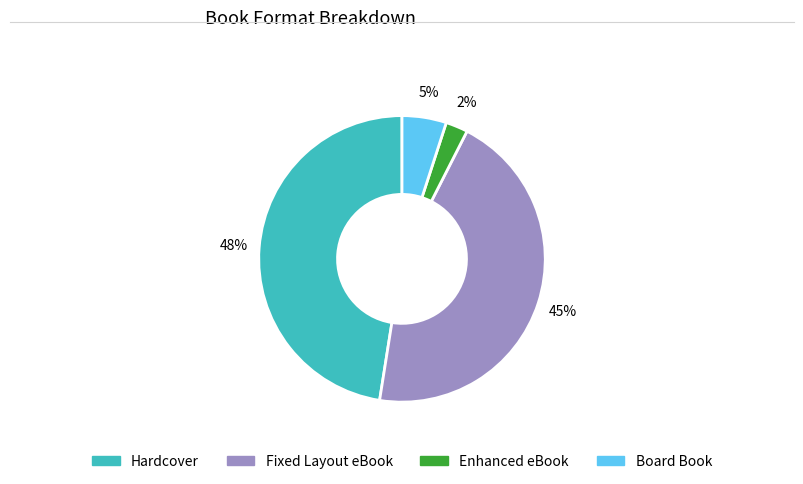

Rank the categories by value from lowest to highest.

Enhanced eBook, Board Book, Fixed Layout eBook, Hardcover